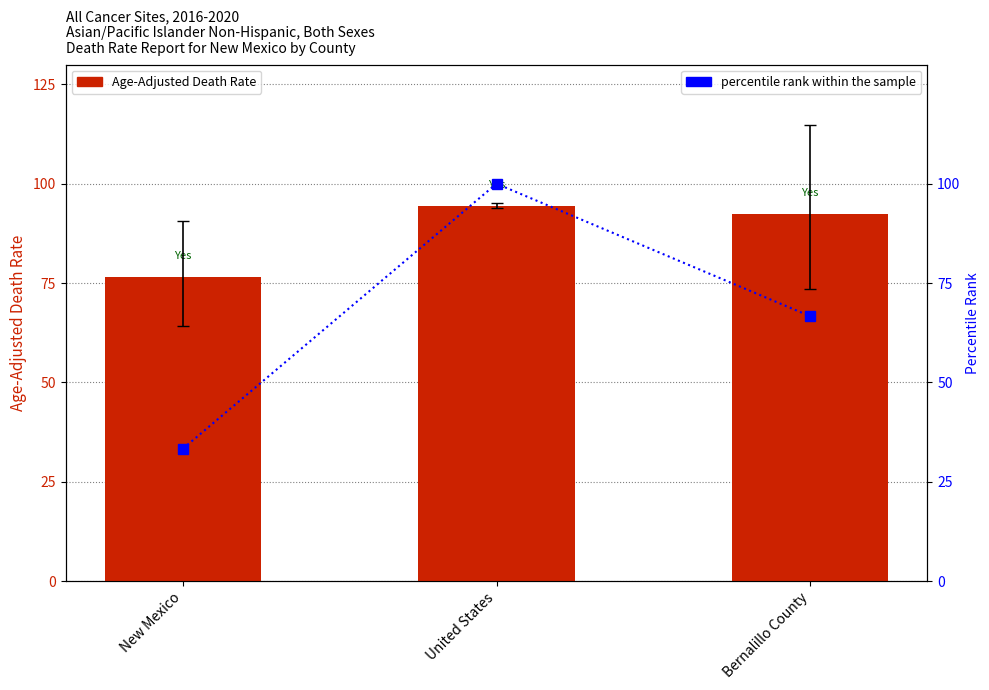

What is the spread (max minus min) of values at New Mexico?

43.2